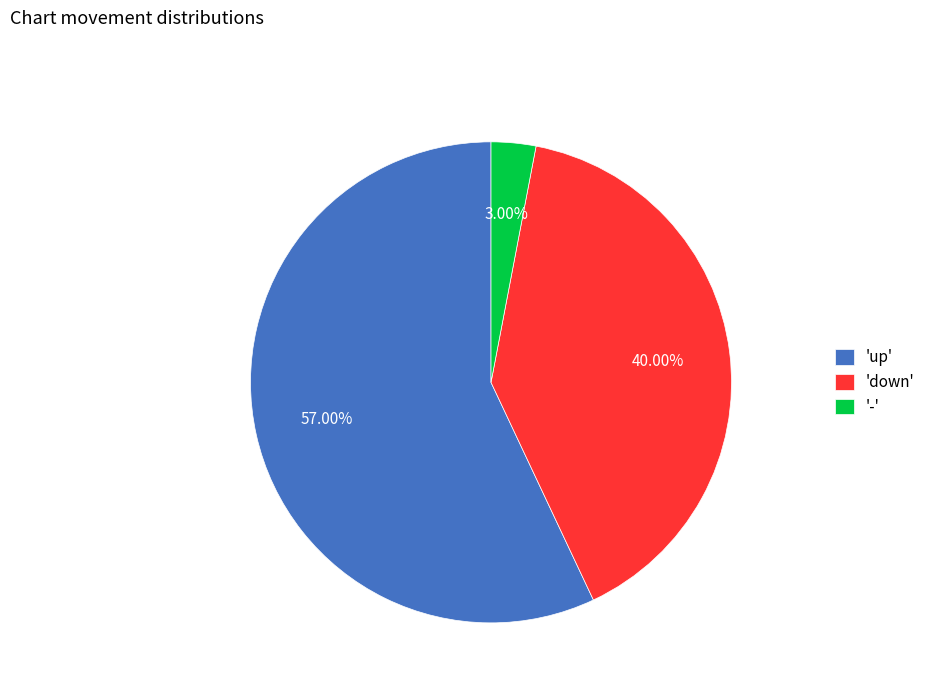

Does any single category account for the majority?

Yes